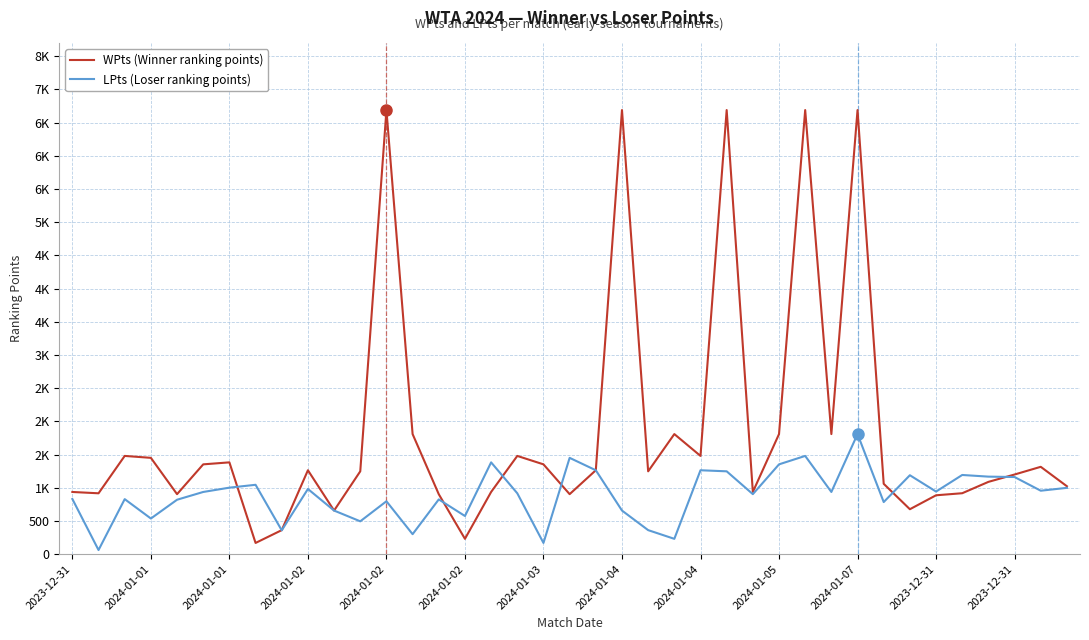

What are all the series names shown in the legend?

WPts (Winner ranking points), LPts (Loser ranking points)